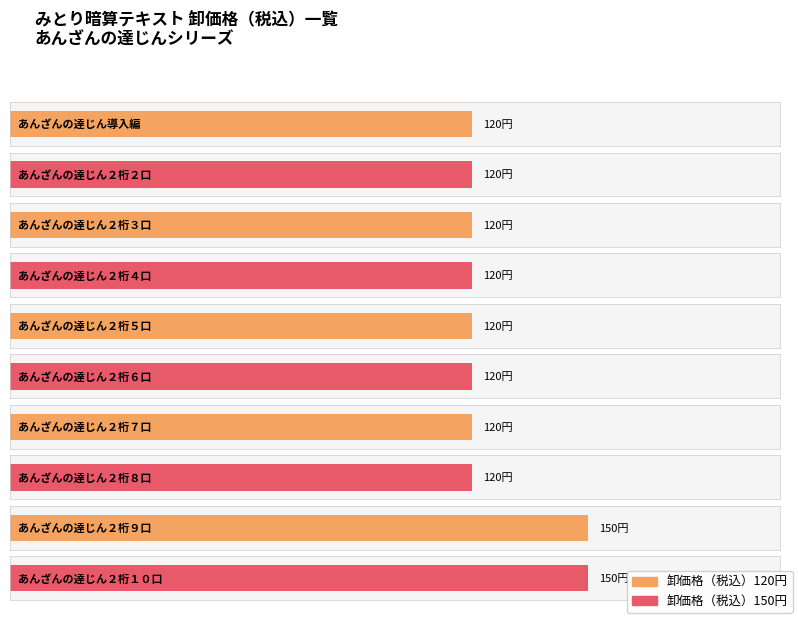

What position from the left is あんざんの達じん２桁４口?

4